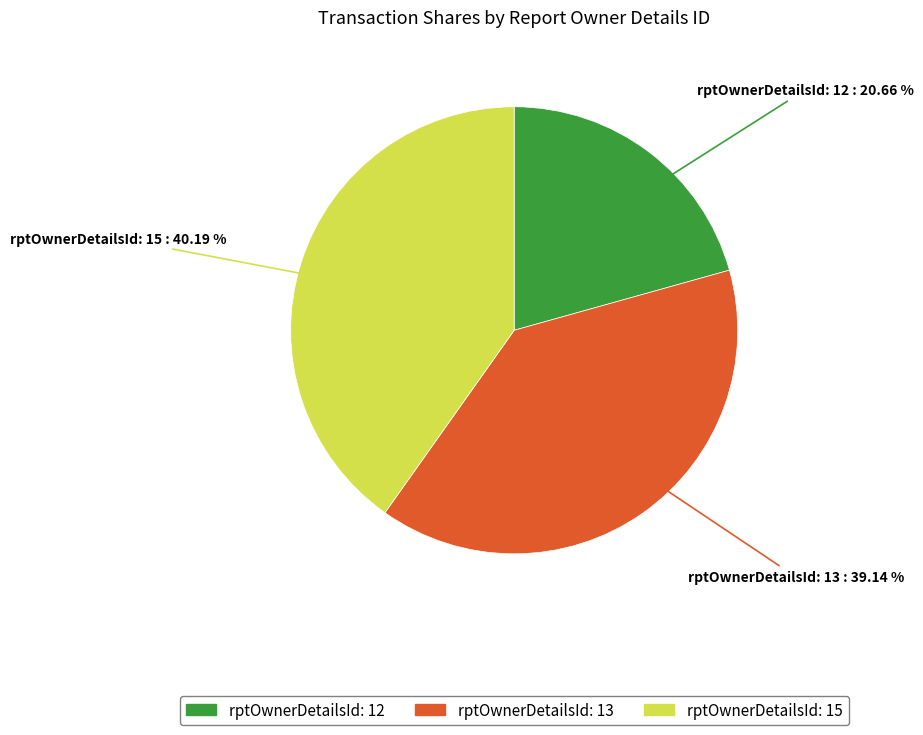

Count the number of slices in the pie.

3